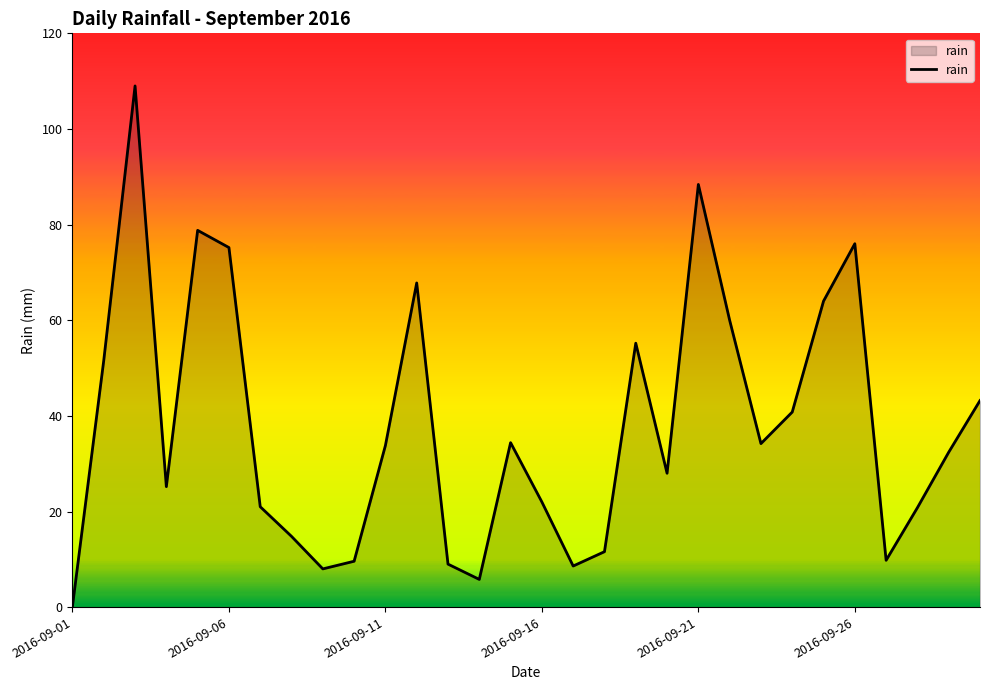

What is the difference between the maximum and minimum values?

108.8